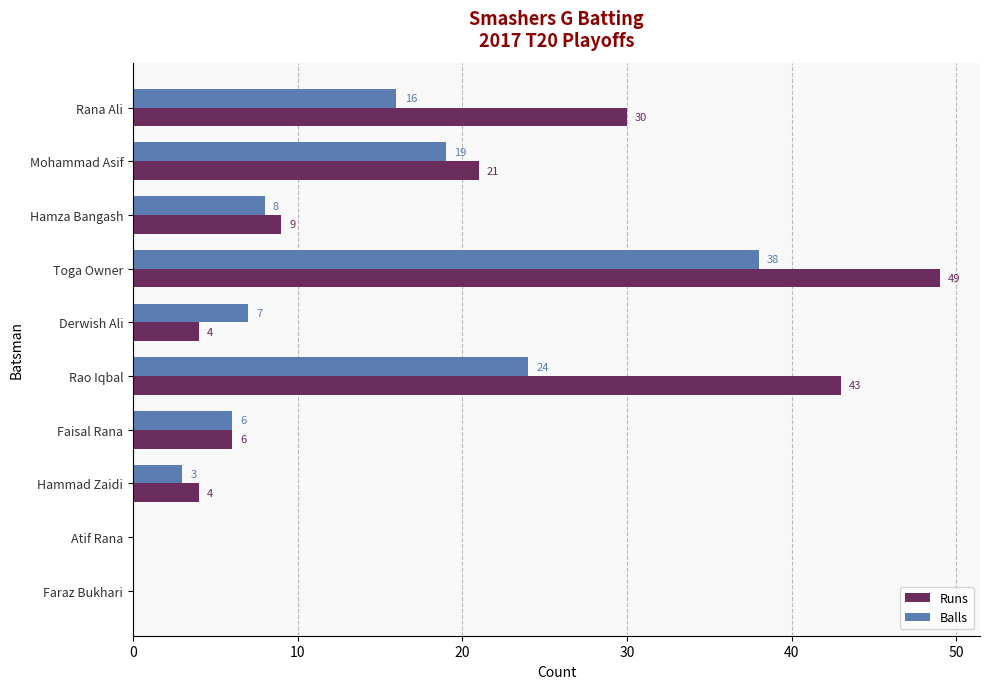

Between Derwish Ali and Faraz Bukhari, which series saw the biggest shift?

Balls